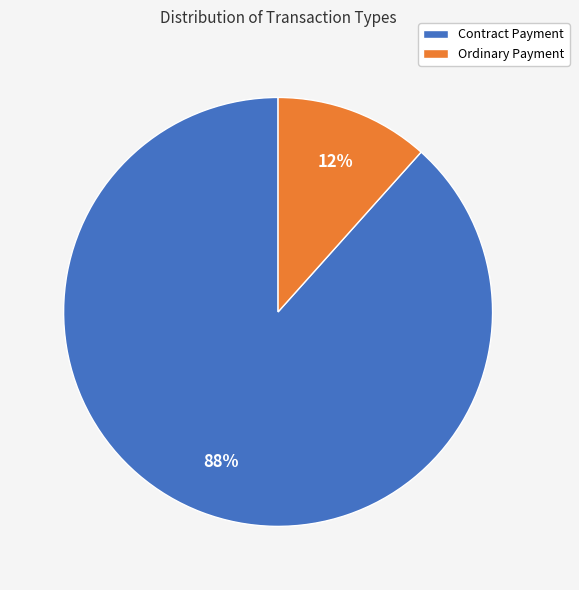

To the nearest percent, what is the combined percentage of Contract Payment and Ordinary Payment?

100%